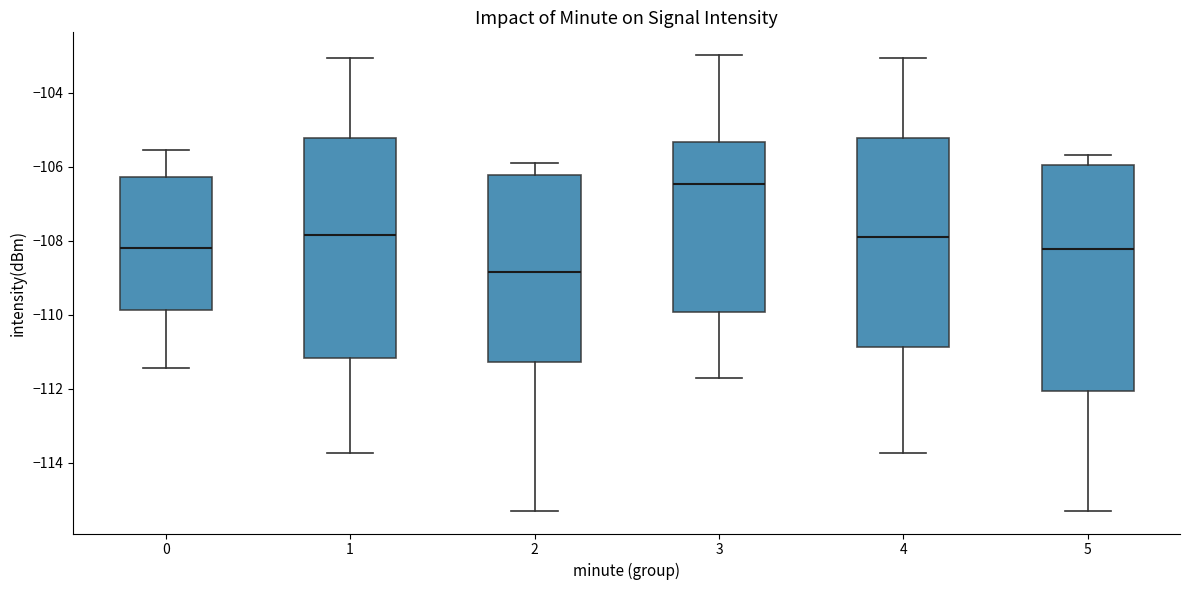

Which box's median line is the lowest?

2